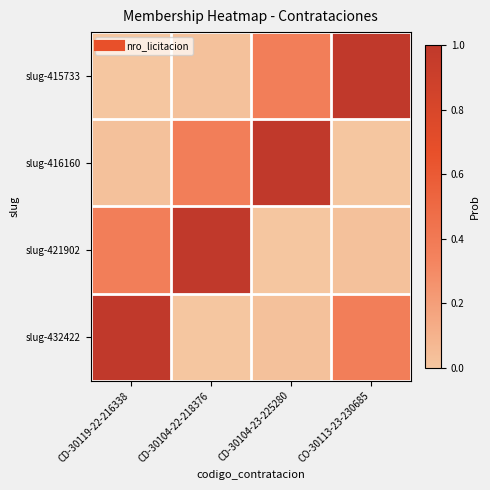

At how many categories does at least one series exceed 0?

4